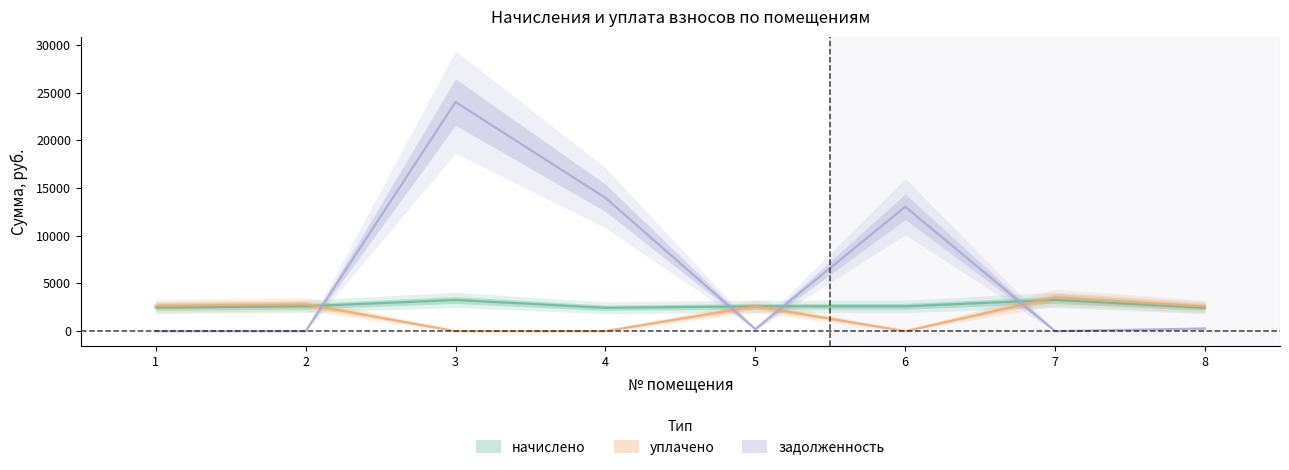

In уплачено, how many points are lower than both neighbors (excluding endpoints)?

1